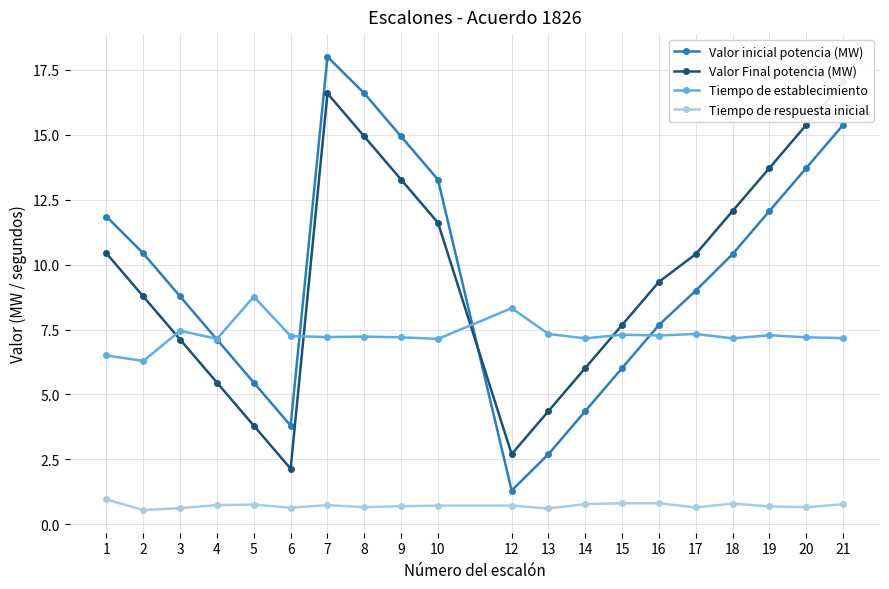

At which category is the sum across all series the highest?

7